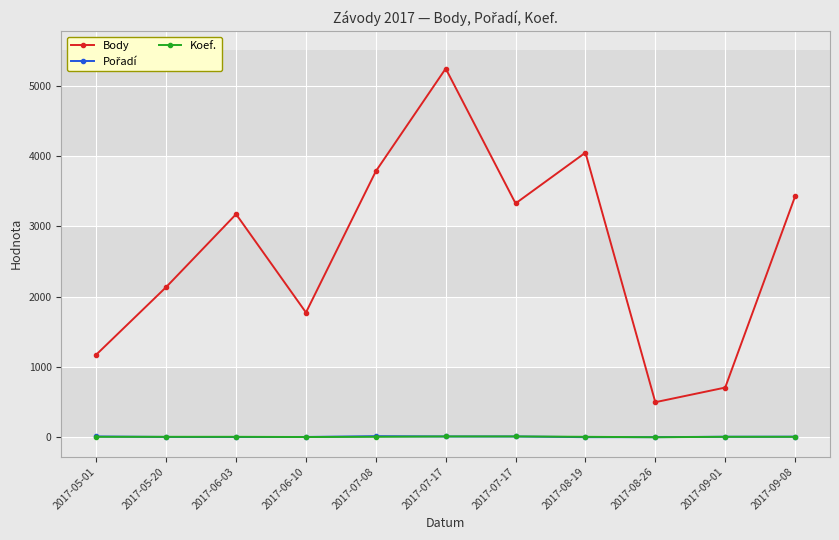

How many categories are shown in the chart?

11